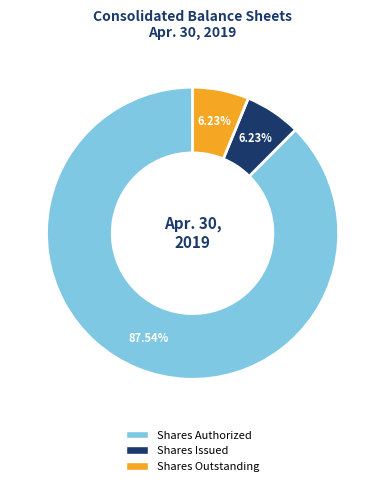

Is there any slice that represents more than half of the pie?

Yes